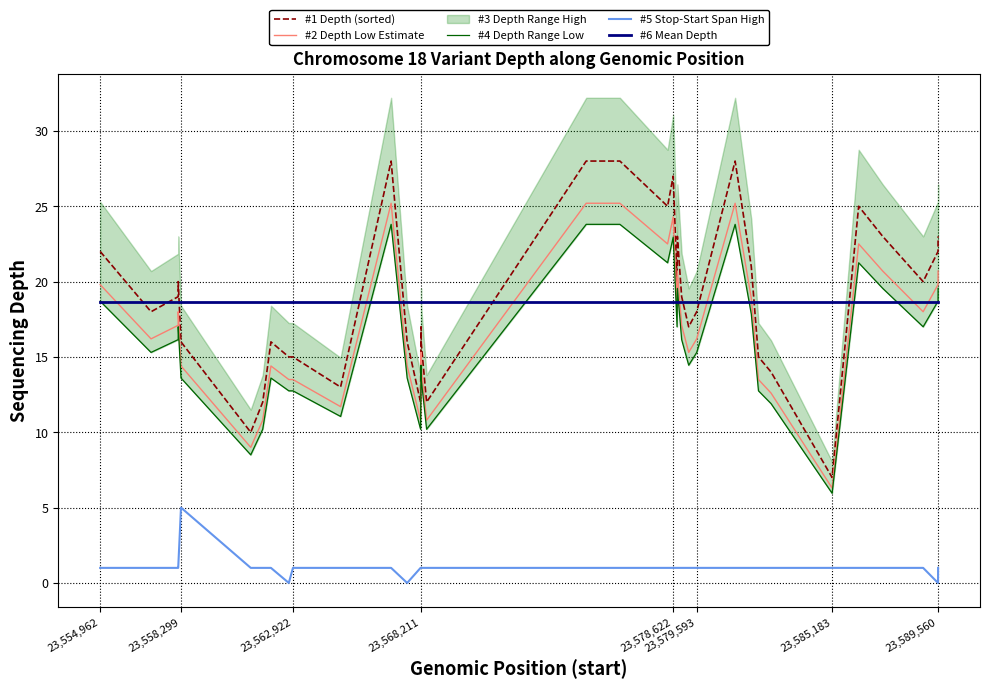

Which series has the widest spread of values?

#1 Depth (sorted)